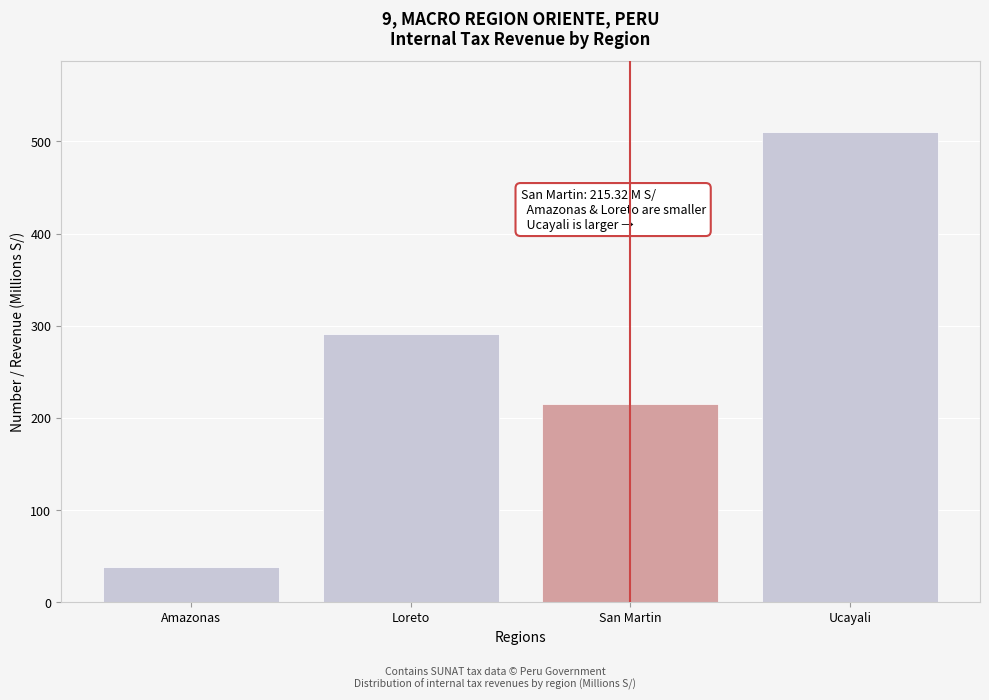

Reading left to right, transcribe all the data shown in this chart.

Amazonas=38.7	Loreto=290.5	San Martin=215.3	Ucayali=510.8